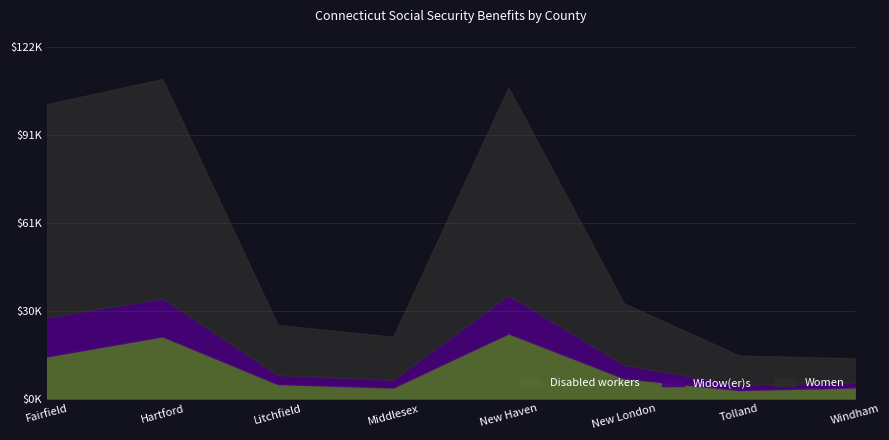

Does the chart have visible grid lines?

Yes